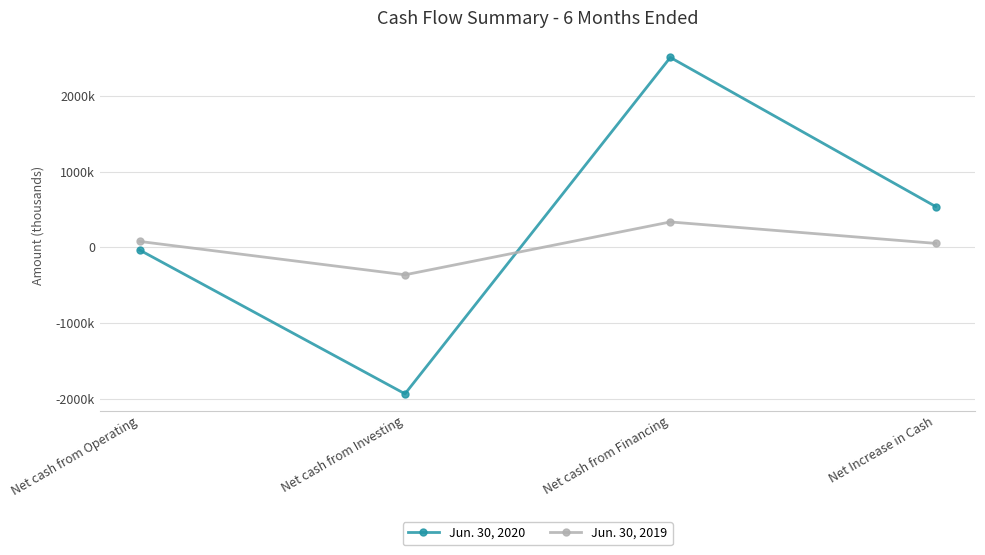

What is the total value across all series at Net Increase in Cash?

593932